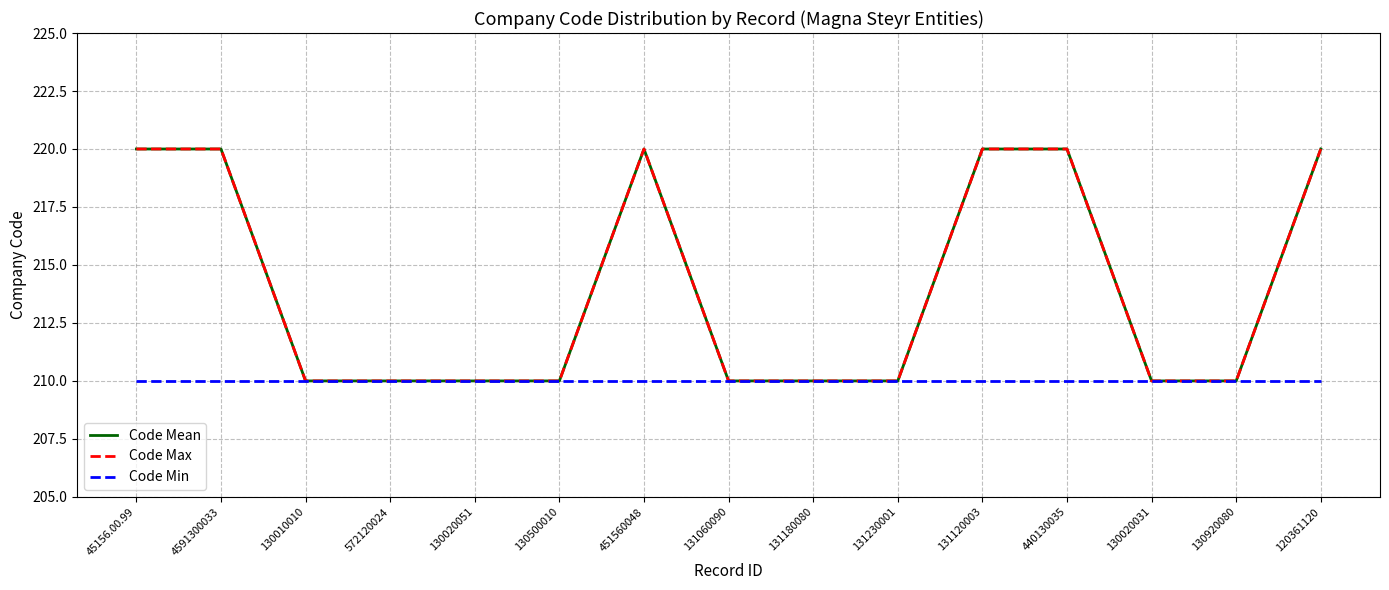

Is this an area chart (filled region under the line)?

No